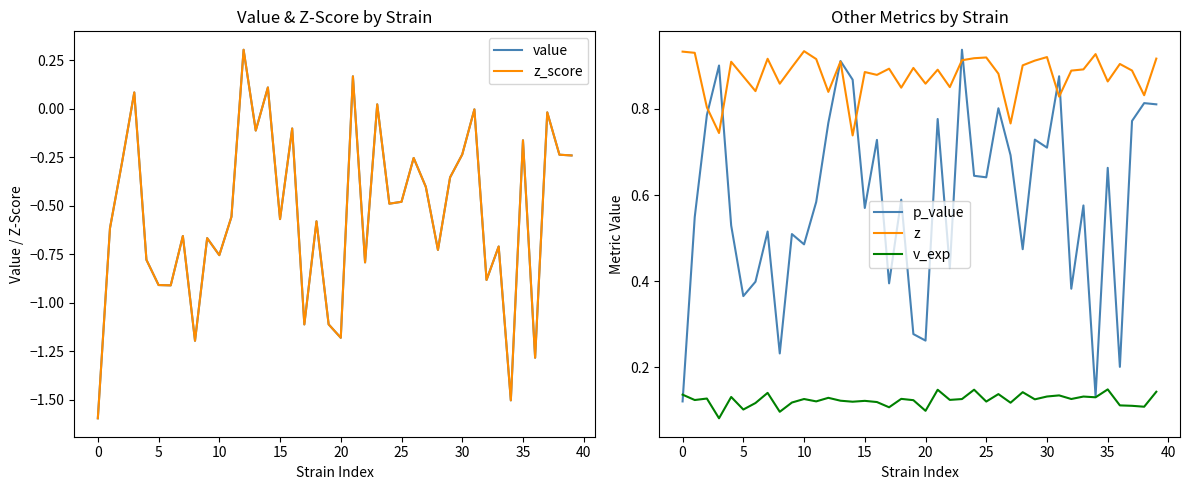

Is it true that z equals 1.3 at 35?

False